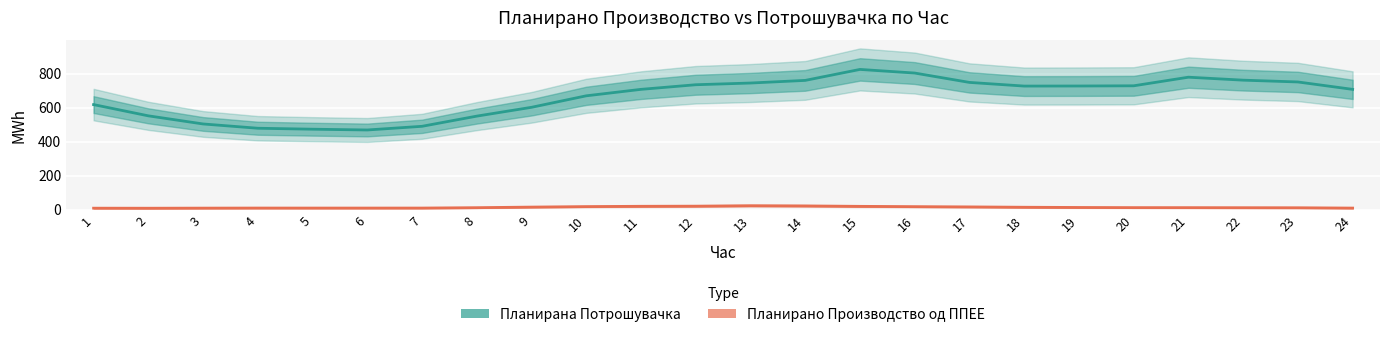

Which category has the highest value in the Планирано Производство од ППЕЕ series?

13